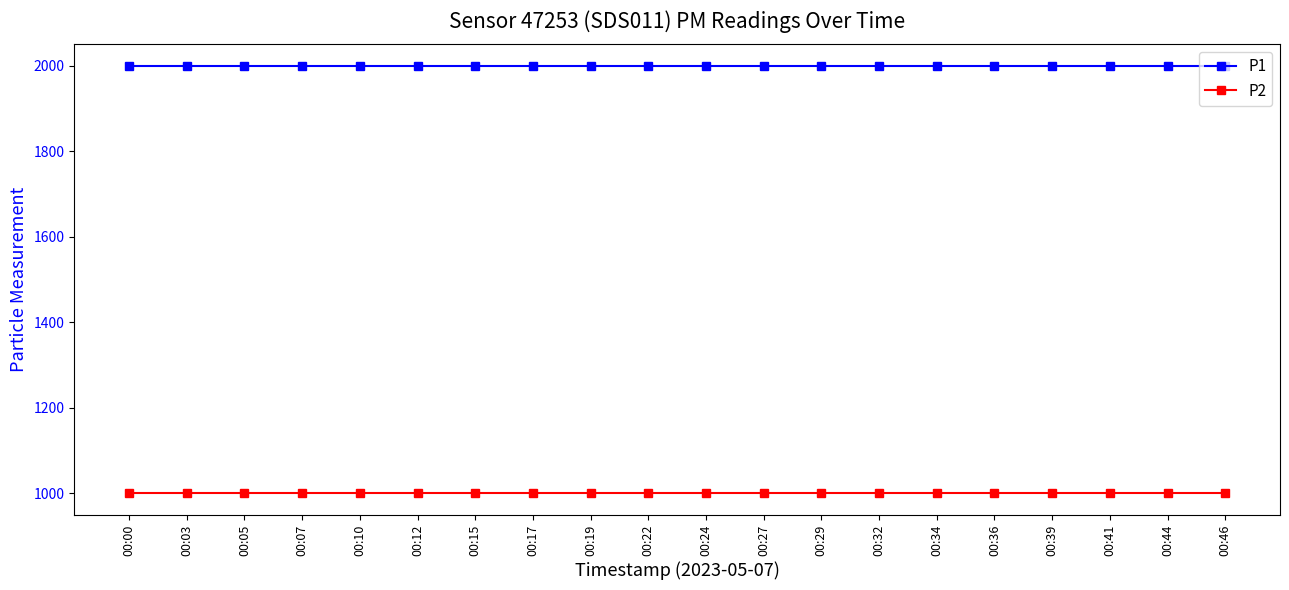

What is the spread (max minus min) of values at 00:15?

1000.0